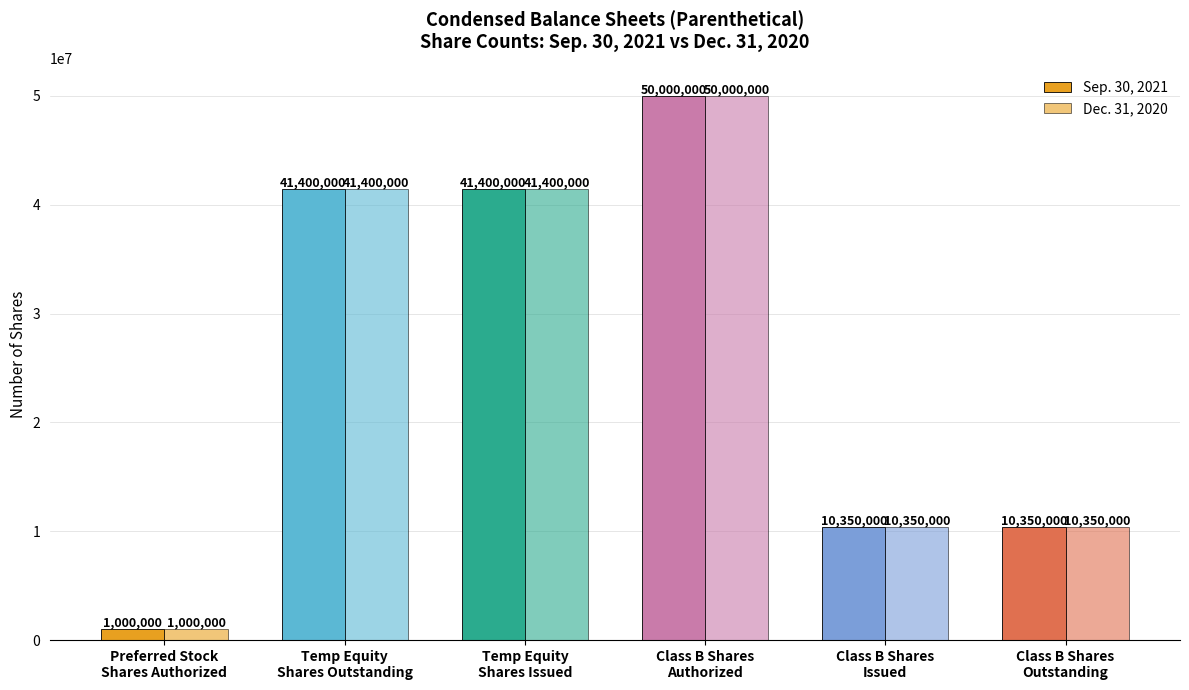

What is the approximate value of Dec. 31, 2020 at Temp Equity
Shares Issued, to the nearest 10?

41400000